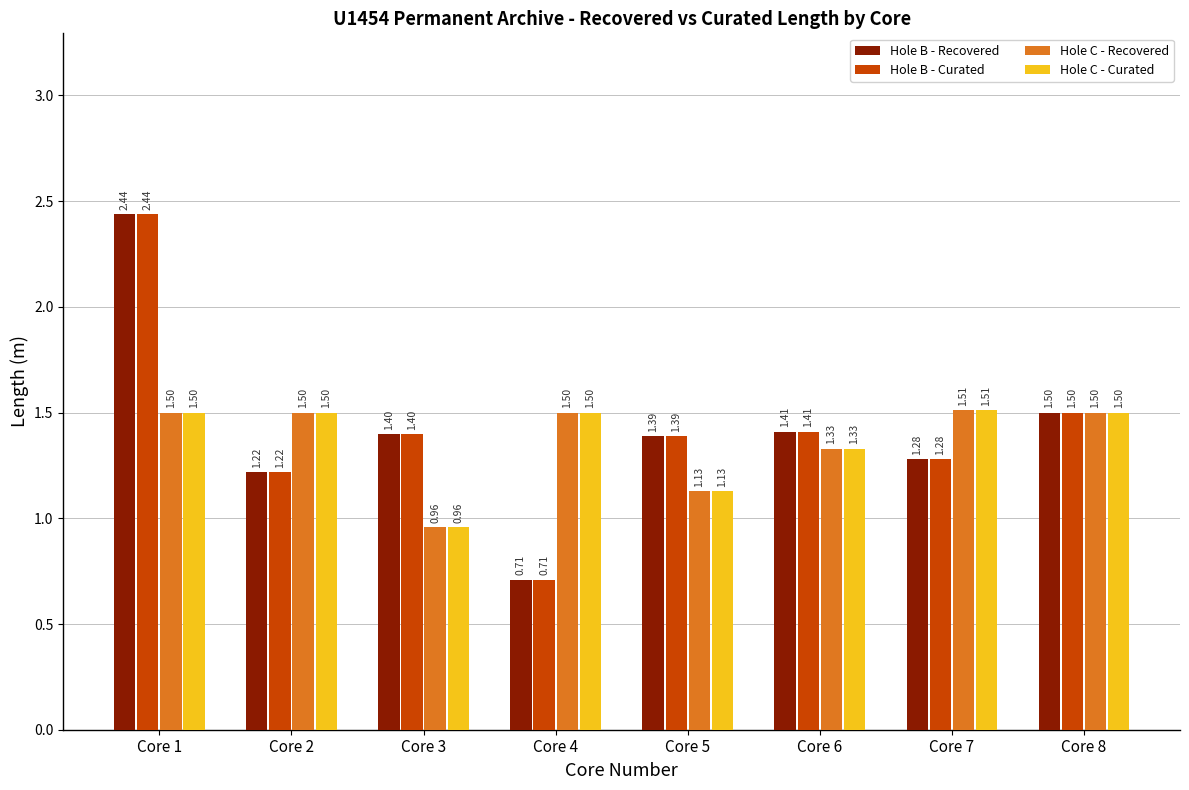

True or false: Hole C - Recovered has a value of 1.5 at Core 4.

True